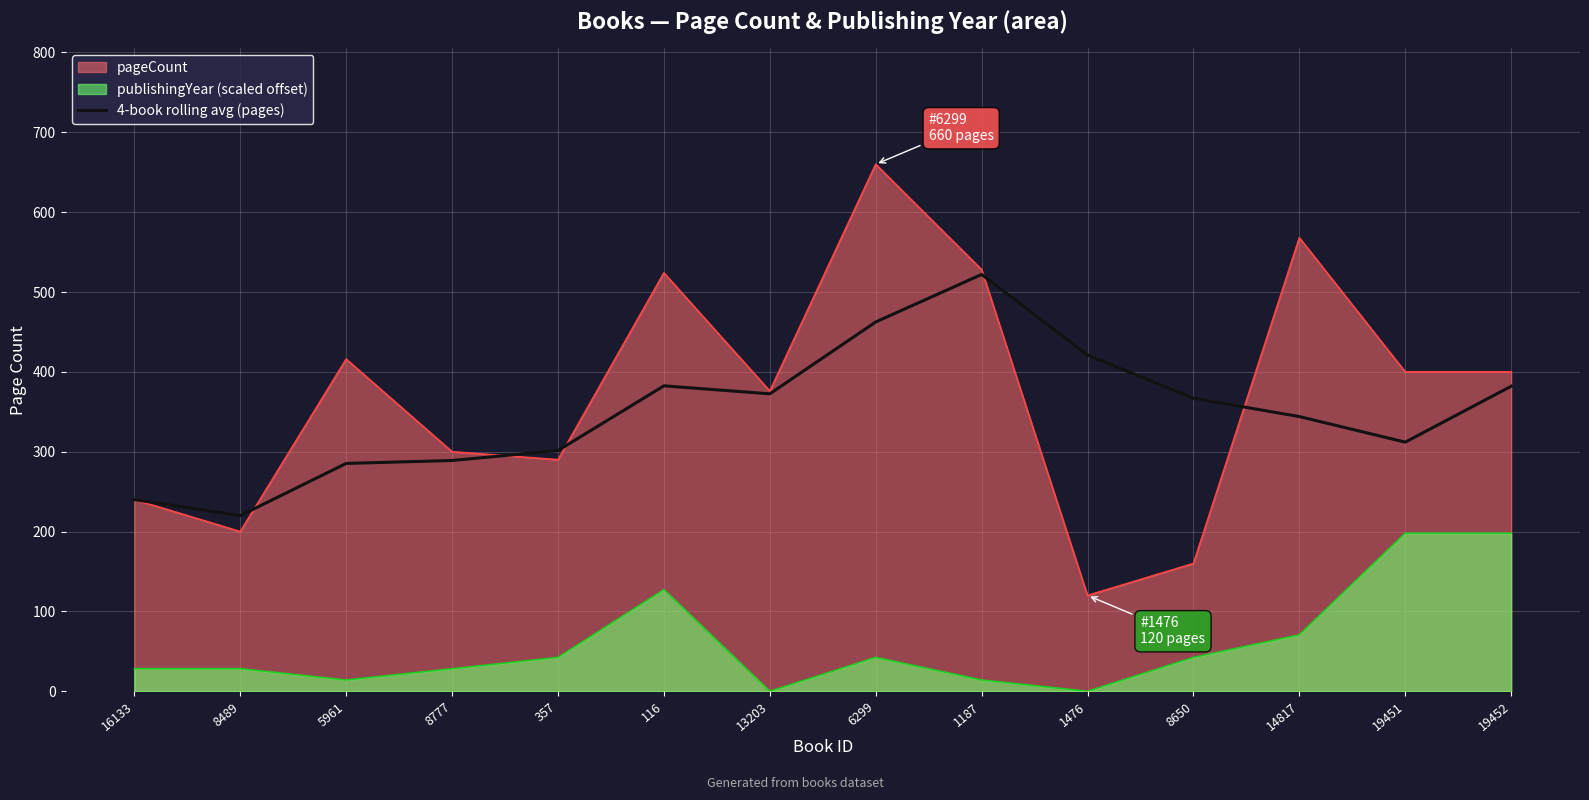

Reading left to right, what are all the values shown in this chart?

16133=240.0	8489=220.0	5961=285.3	8777=289.0	357=301.5	116=382.5	13203=372.5	6299=462.5	1187=522.0	1476=421.0	8650=367.0	14817=344.0	19451=312.0	19452=382.0